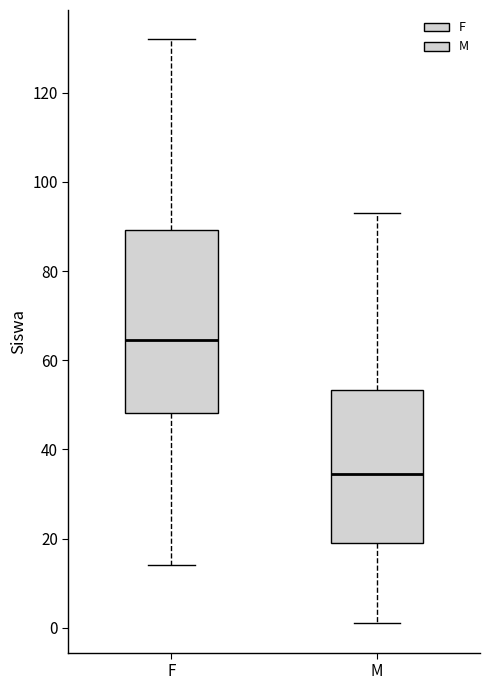

Reading left to right, read every box against the y-axis: the position of its median line, the range the box covers, and the ends of its whiskers. The values are not printed on the chart, so give them approximately, as read against the axis.

F: median 64, box 48 to 90, whiskers 14 to 132
M: median 34, box 20 to 54, whiskers 2 to 94